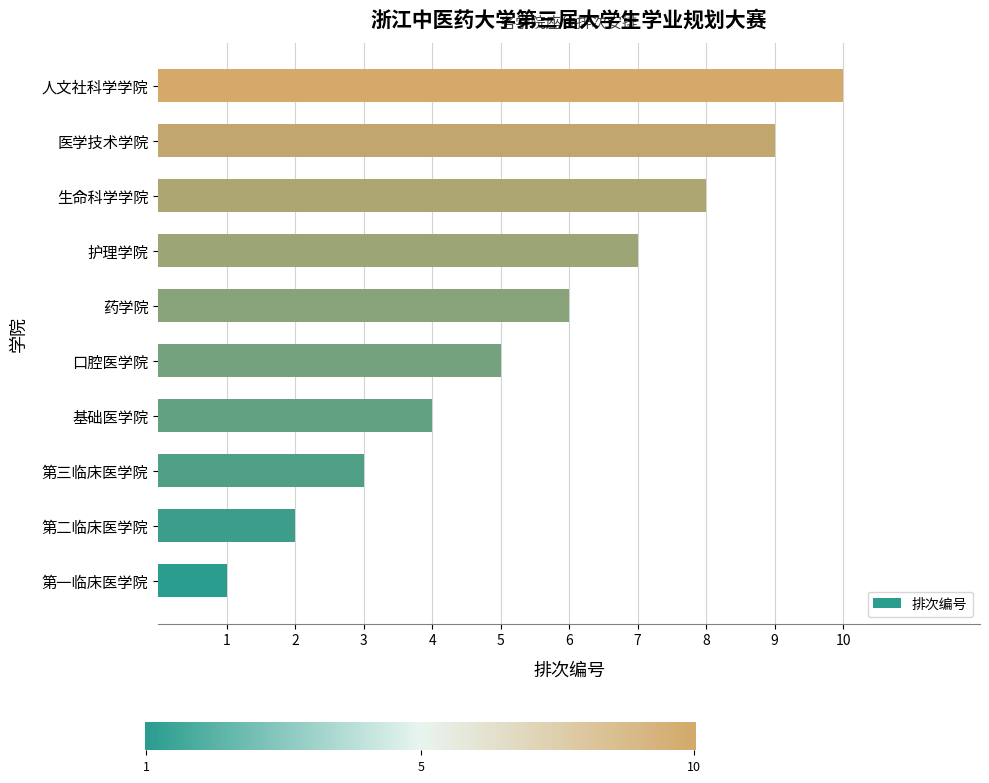

What is the change in value from 药学院 to 护理学院?

+1